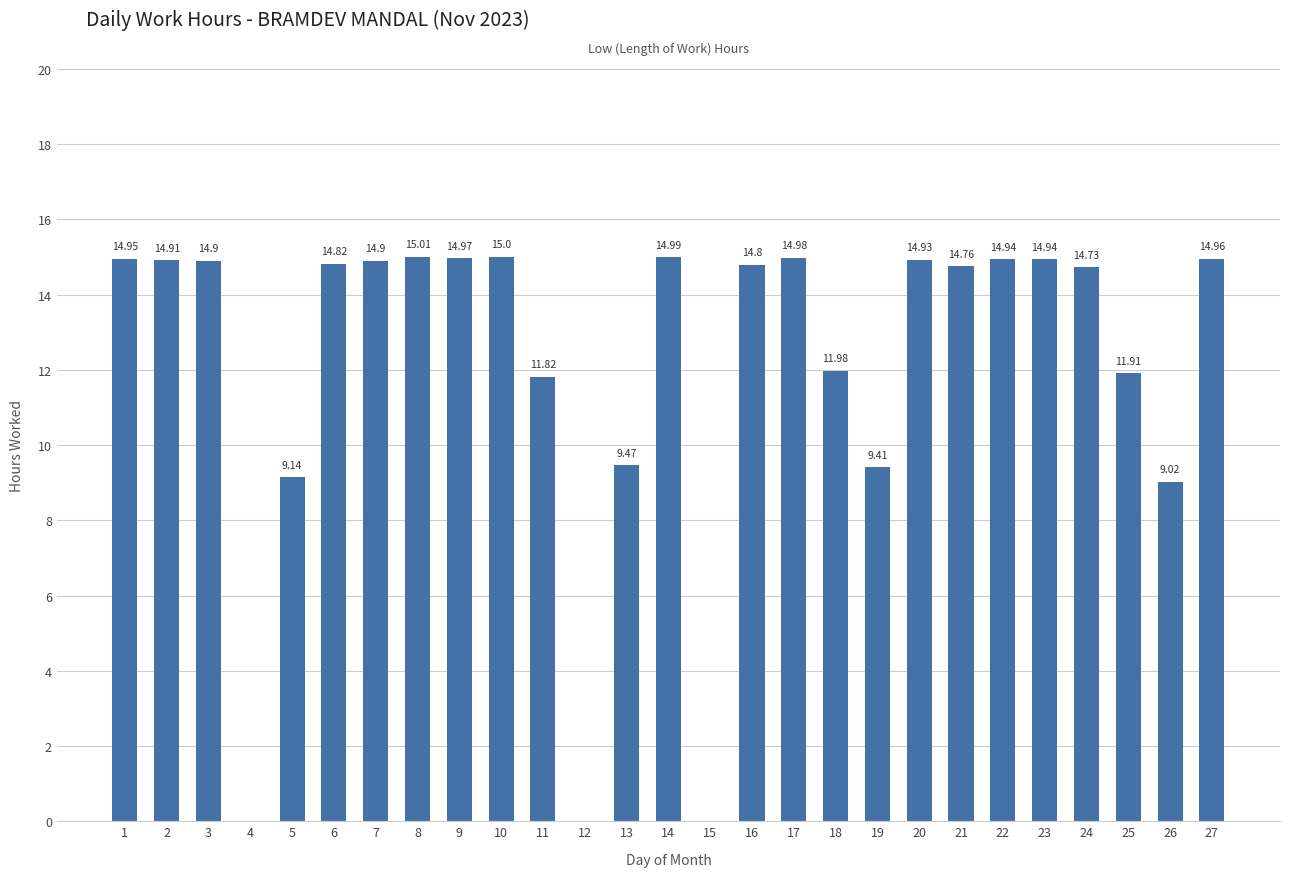

Which has a higher value, 14 or 11?

14